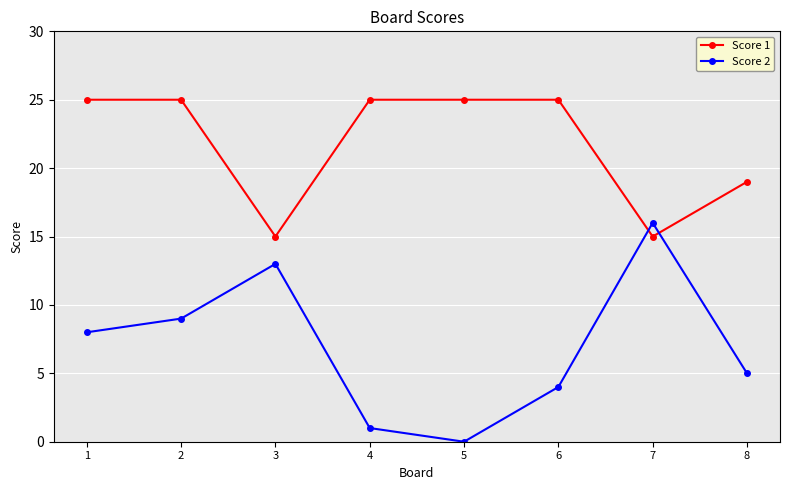

The value of Score 2 at 6 is 4. True or false?

True